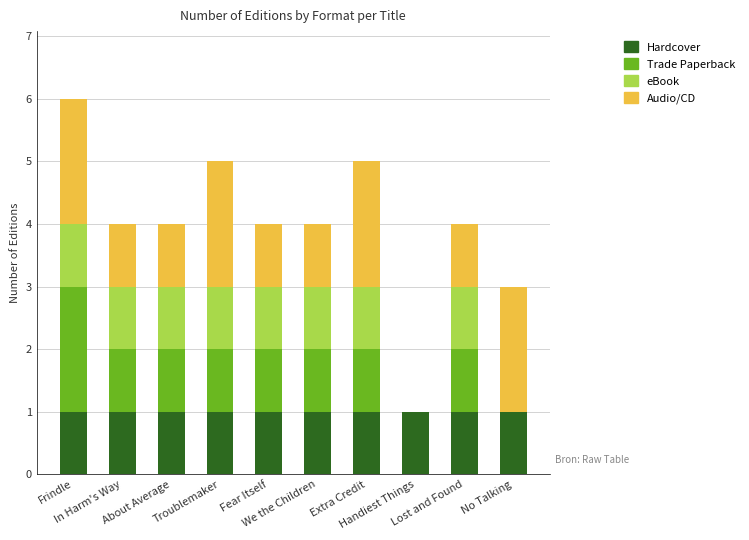

How many data points does each series have?

10